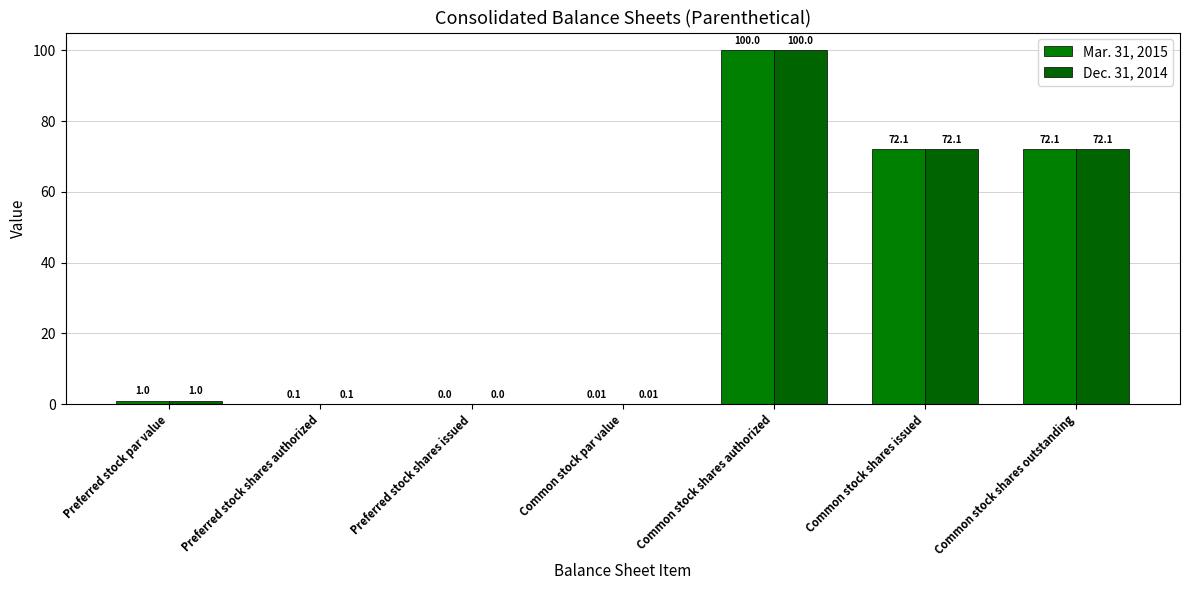

Reading left to right, transcribe all the data shown in this chart.

Mar. 31, 2015: Preferred stock par value=1.0	Preferred stock shares authorized=0.1	Preferred stock shares issued=0.0	Common stock par value=0.0	Common stock shares authorized=100.0	Common stock shares issued=72.1	Common stock shares outstanding=72.1
Dec. 31, 2014: Preferred stock par value=1.0	Preferred stock shares authorized=0.1	Preferred stock shares issued=0.0	Common stock par value=0.0	Common stock shares authorized=100.0	Common stock shares issued=72.1	Common stock shares outstanding=72.1